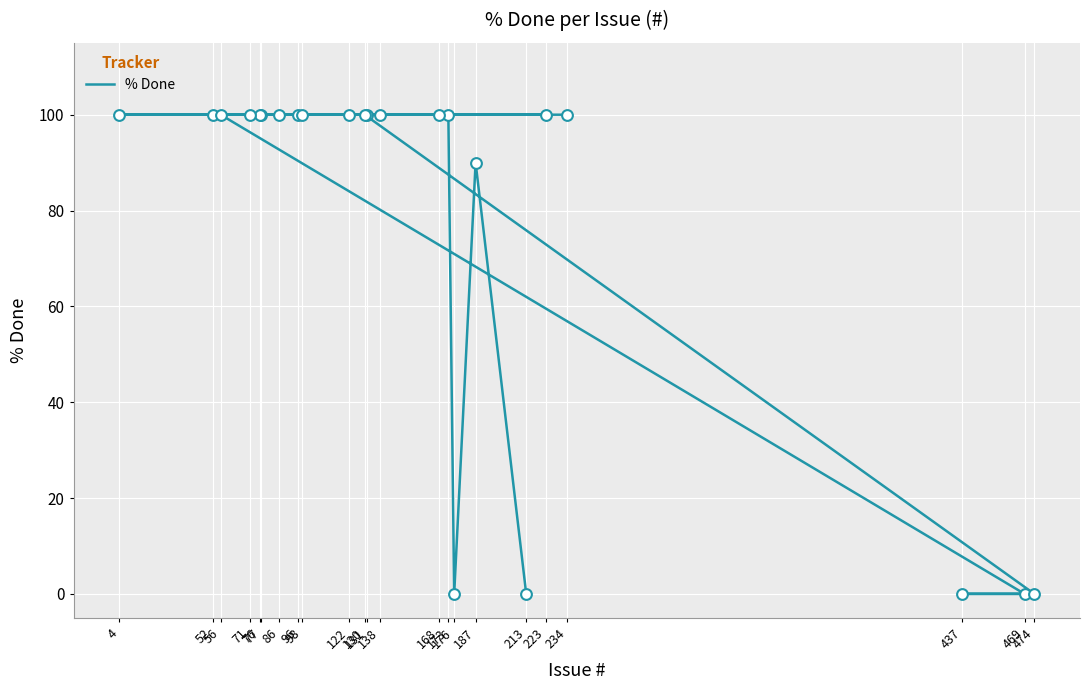

What is the change in value from 176 to 223?

+100